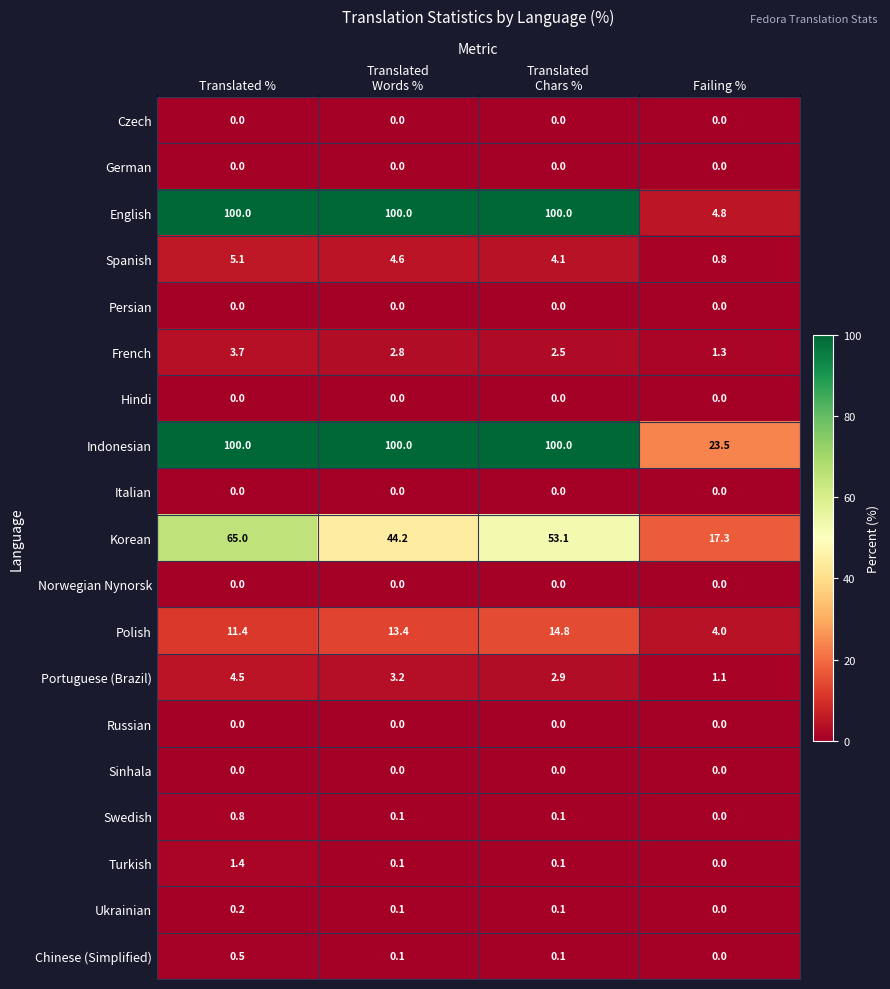

Which category has the highest value in the French series?

Translated %